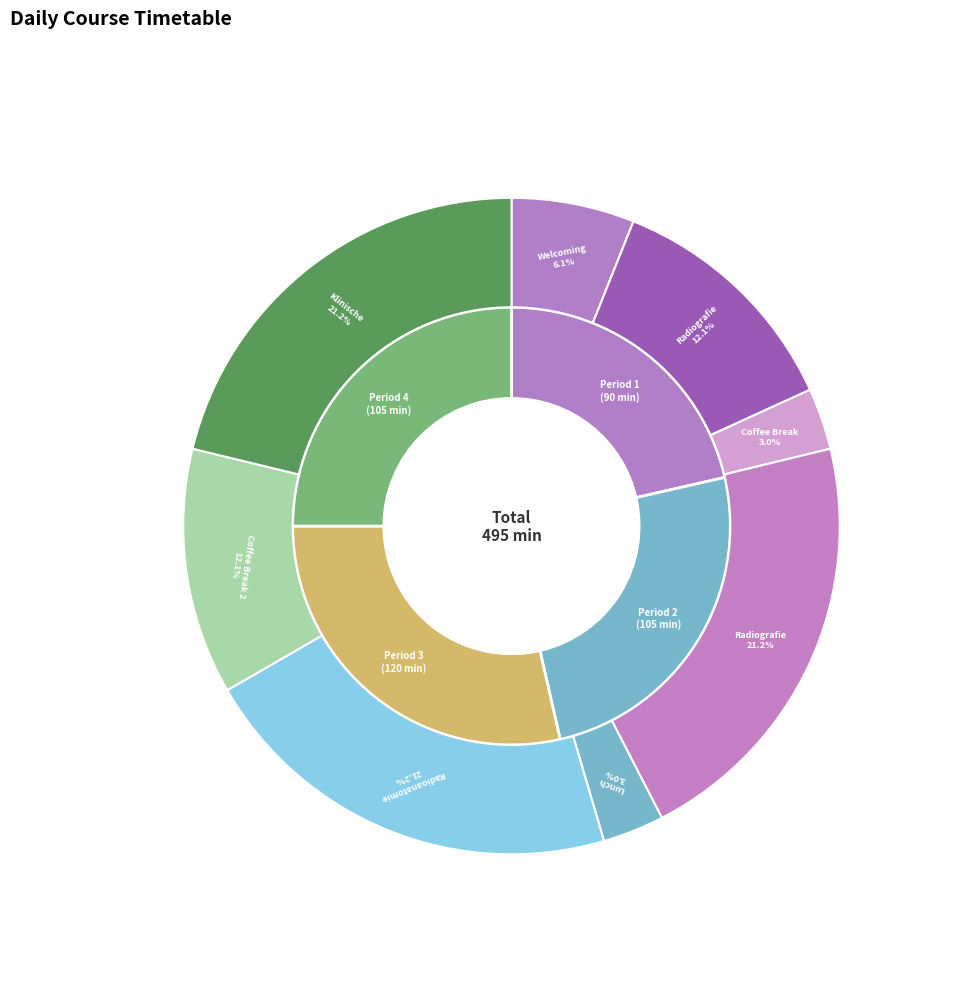

True or false: Welcoming & Registration accounts for 1% of the total.

False